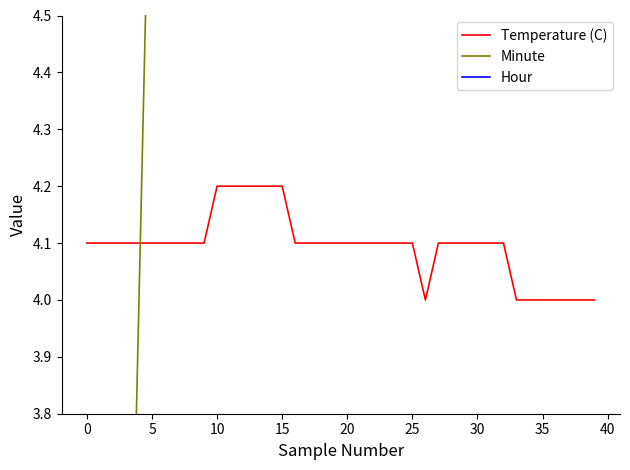

True or false: Temperature (C) and Hour cross at least once.

False